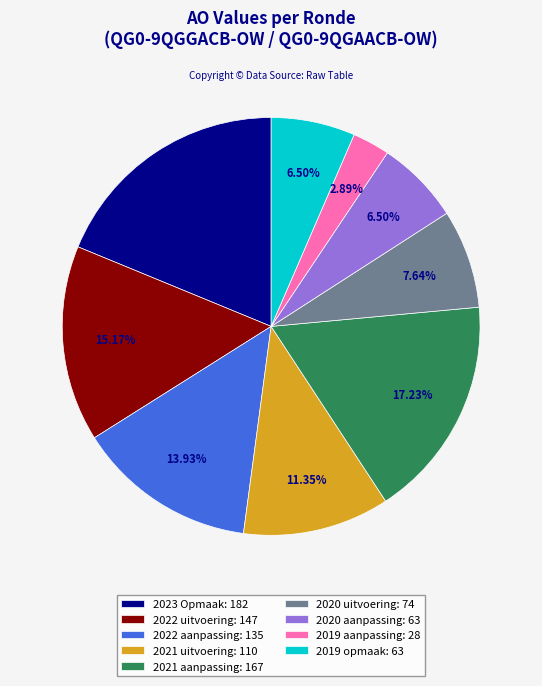

What percentage is the 2019 aanpassing slice, to the nearest percent?

3%